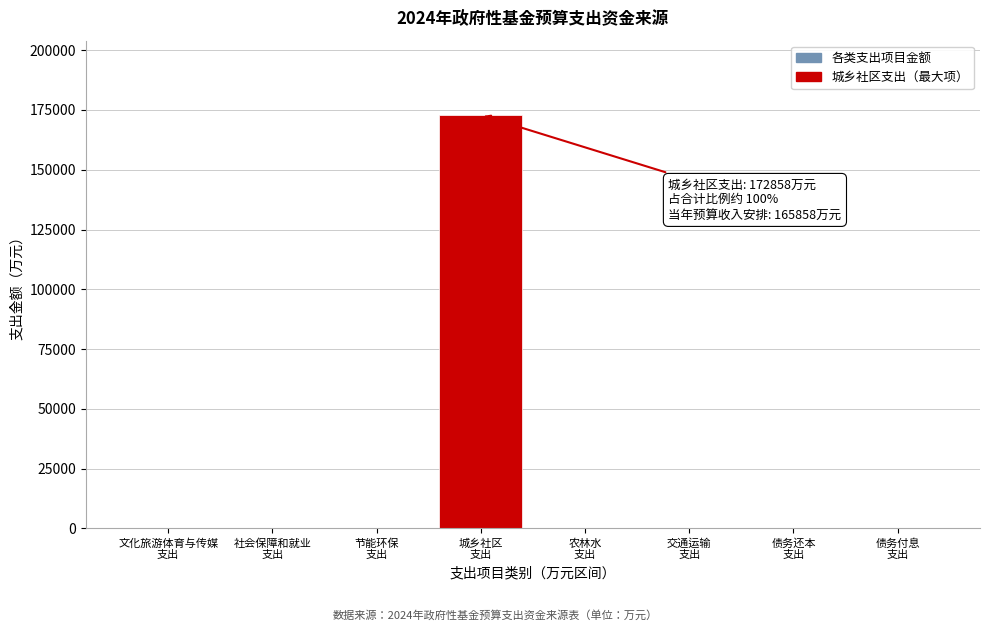

What is the sum of all values?

172860